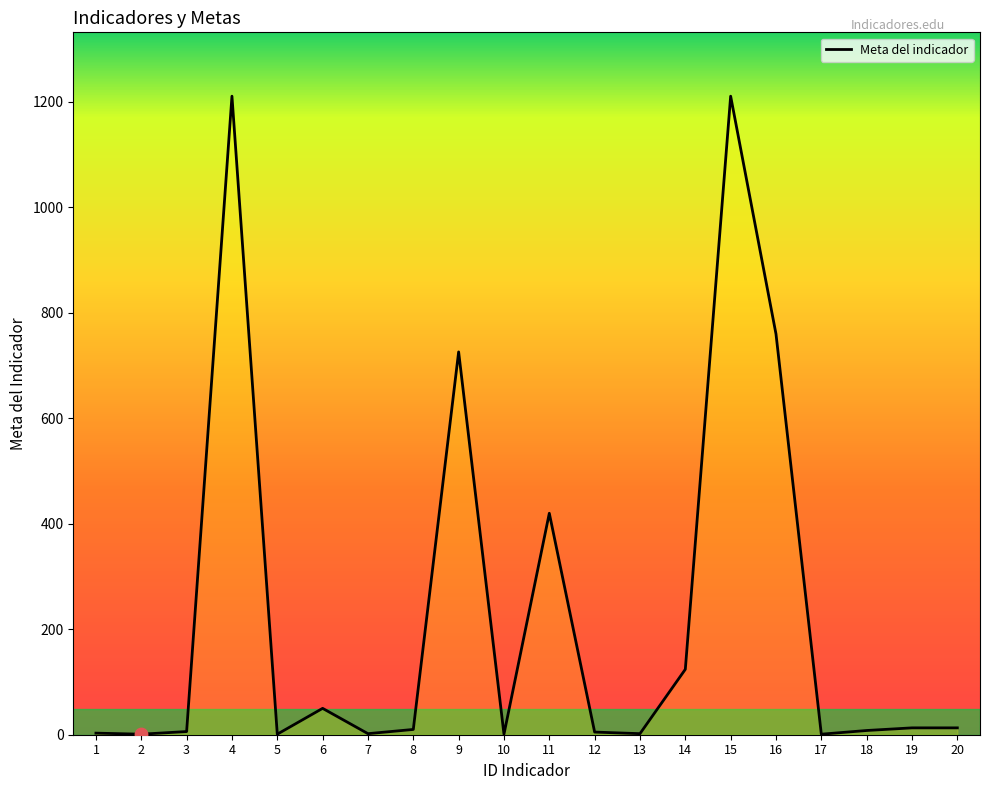

Approximately how many times larger is the value at 9 compared to 8?

72.6